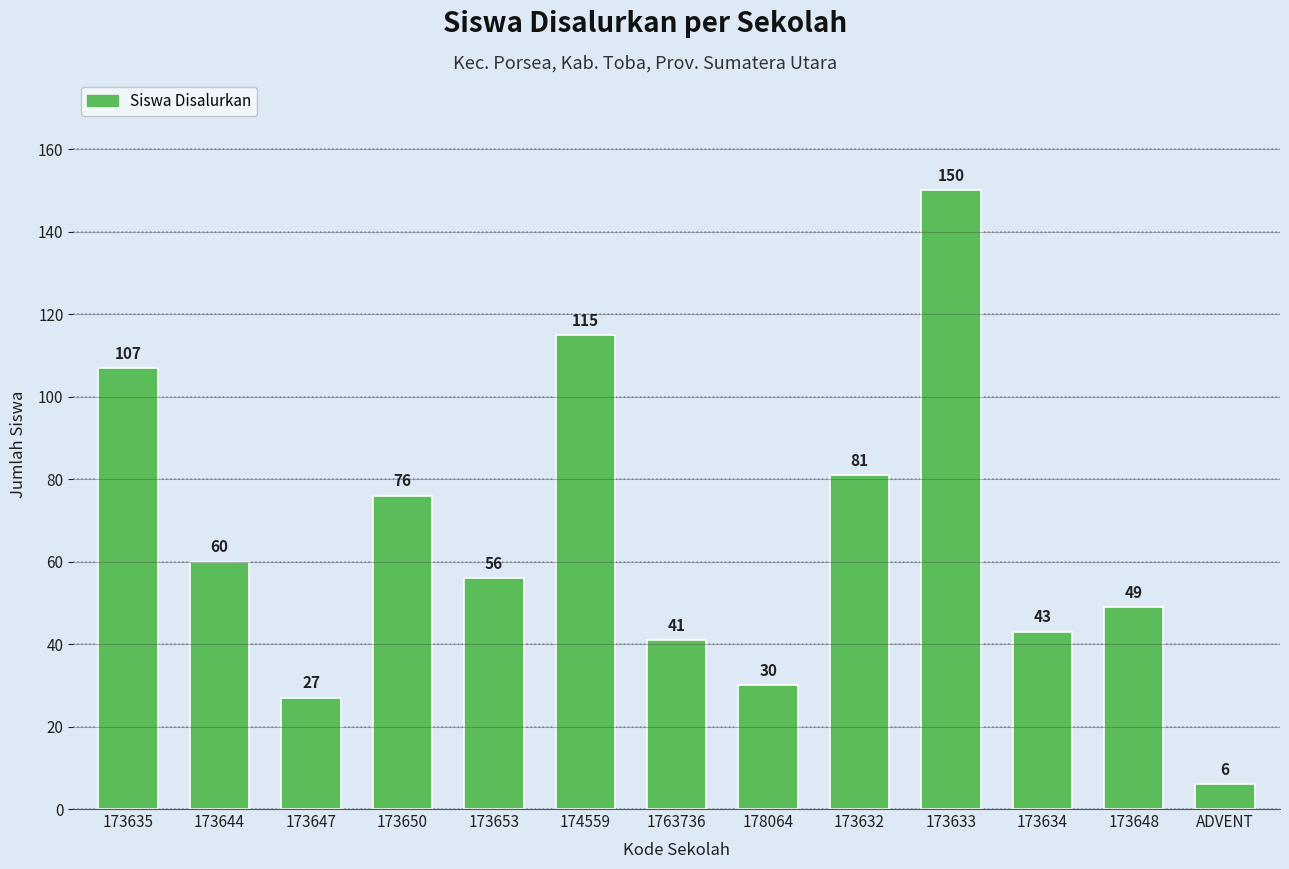

What is the ratio of the value at 173632 to the value at 173647?

3.0